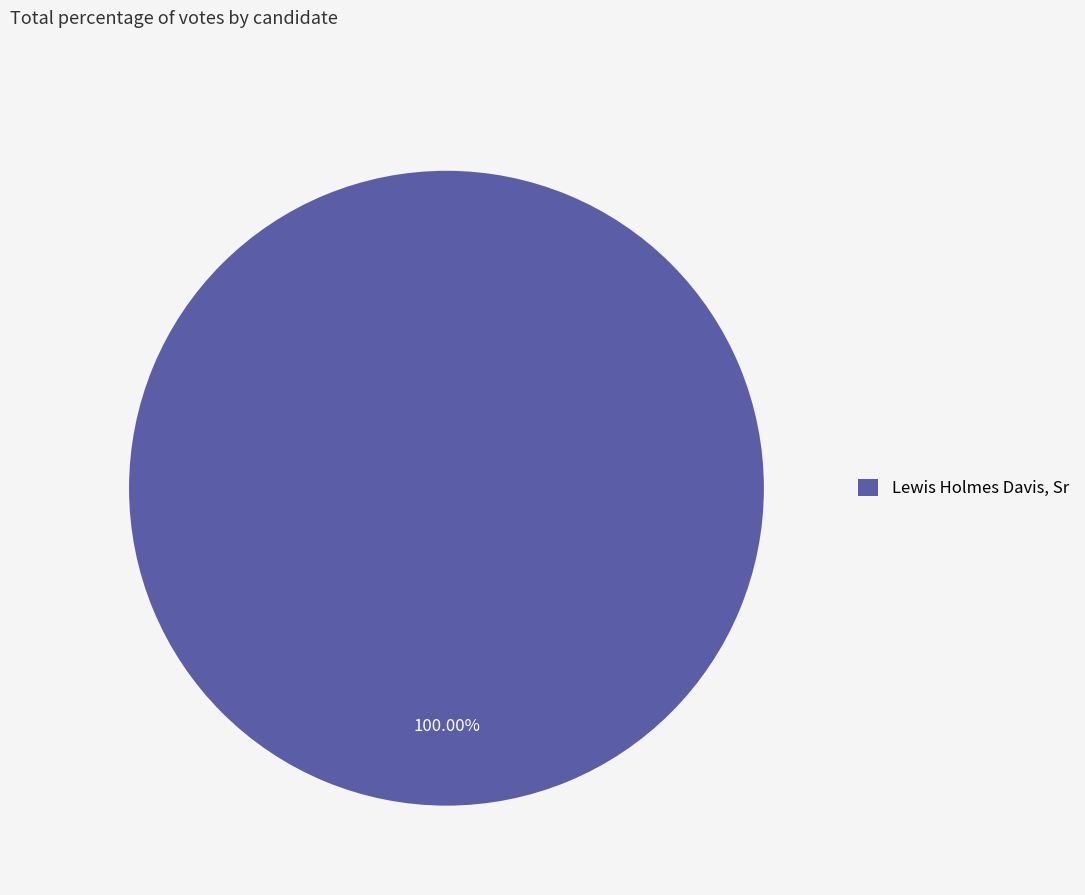

How many slices are in this pie chart?

1